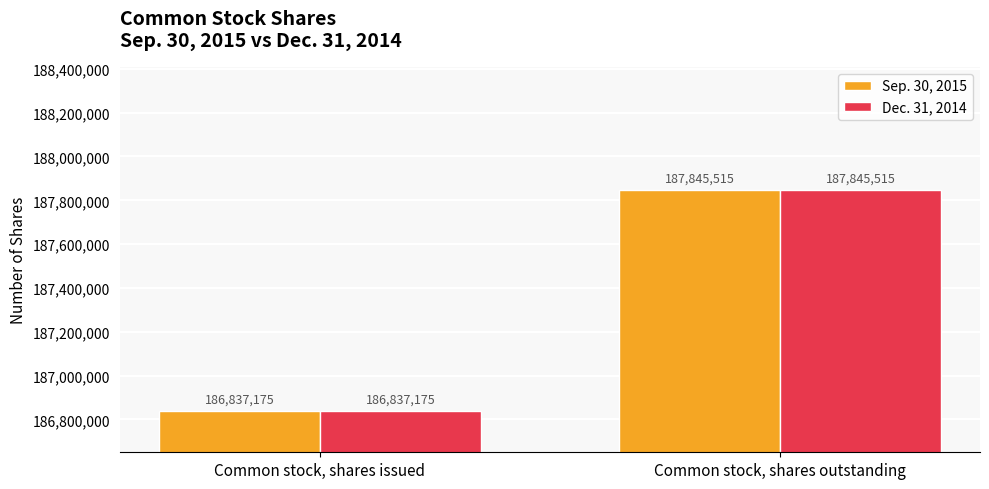

At which category is the sum across all series the highest?

Common stock, shares outstanding